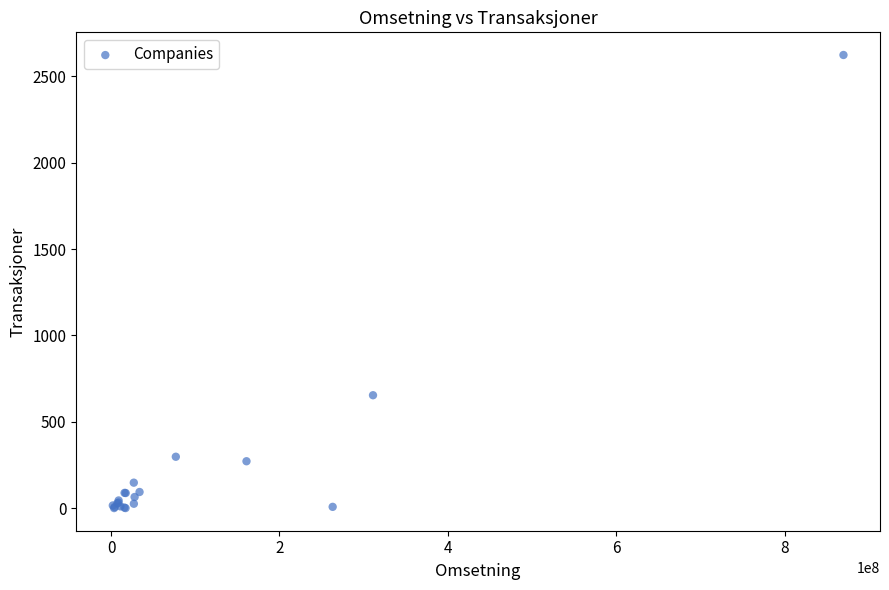

What Y value in the scatter plot is closest to 1312?

654